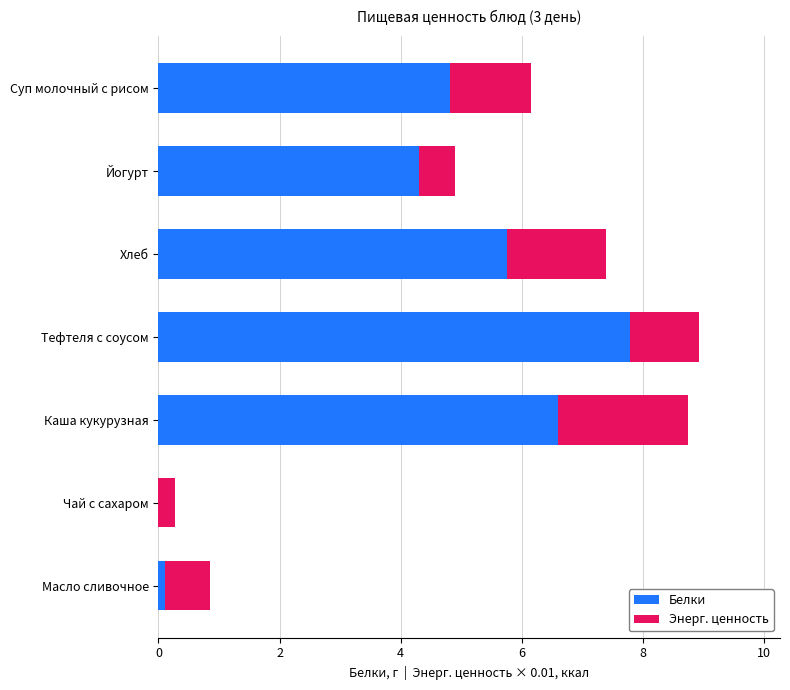

What is the total value across all series at Тефтеля с соусом?

8.9